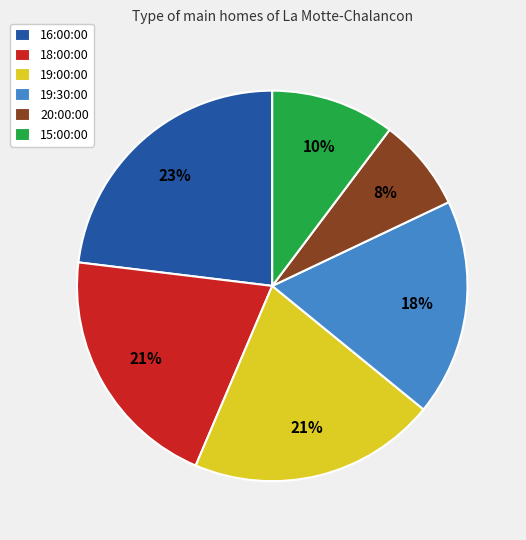

Is there any slice that represents more than half of the pie?

No